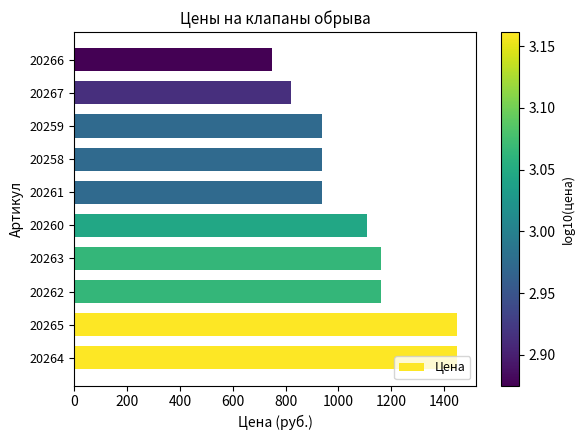

How many bars are there in total?

10